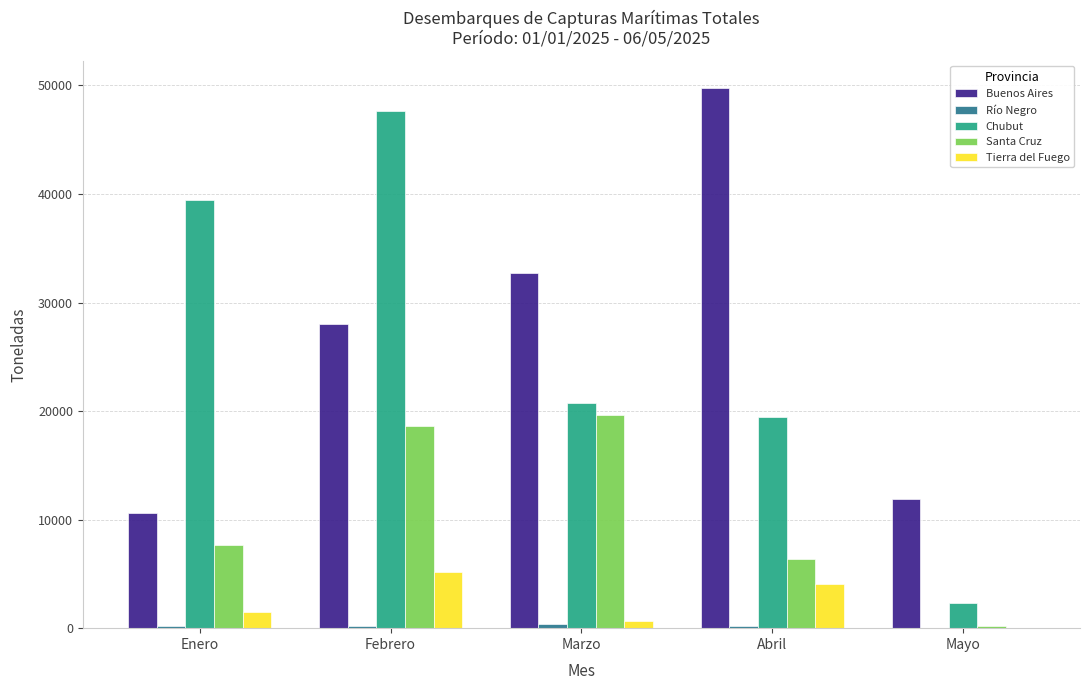

What is the sum of the Chubut values at Abril and Febrero?

67103.6